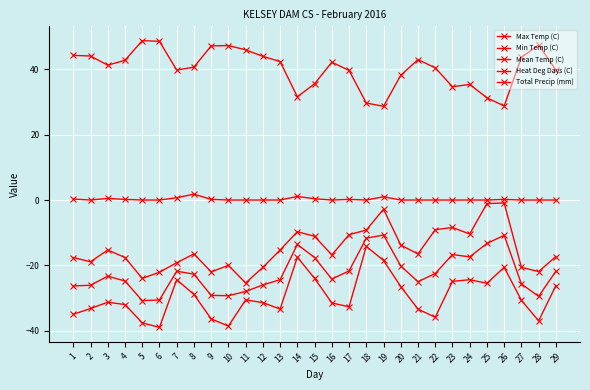

What is the sum of the Mean Temp (C) values at 9 and 5?

-60.0